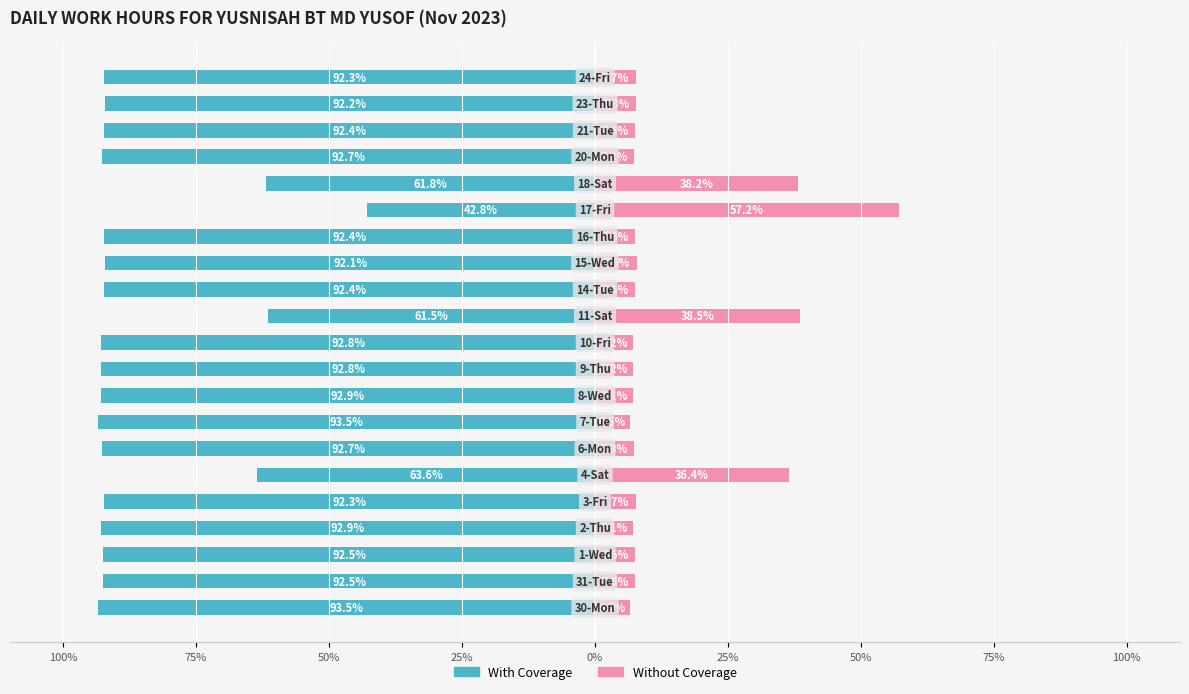

What is the label of the 4th bar from the right?

17